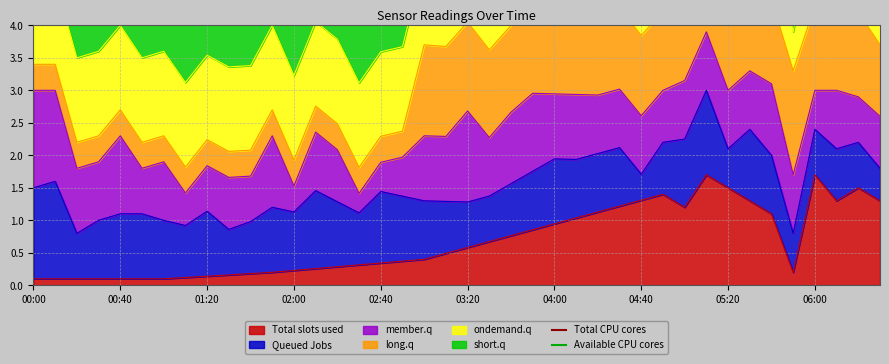

What is the minimum value for Total CPU cores?

6.7